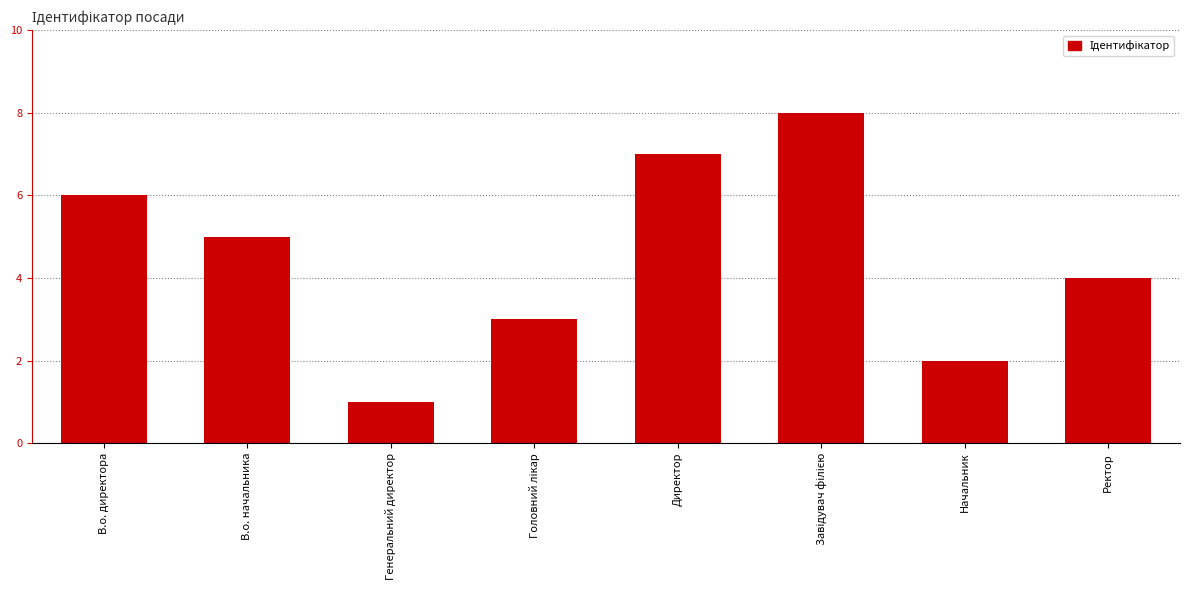

True or false: the data shows 4 at Ректор.

True